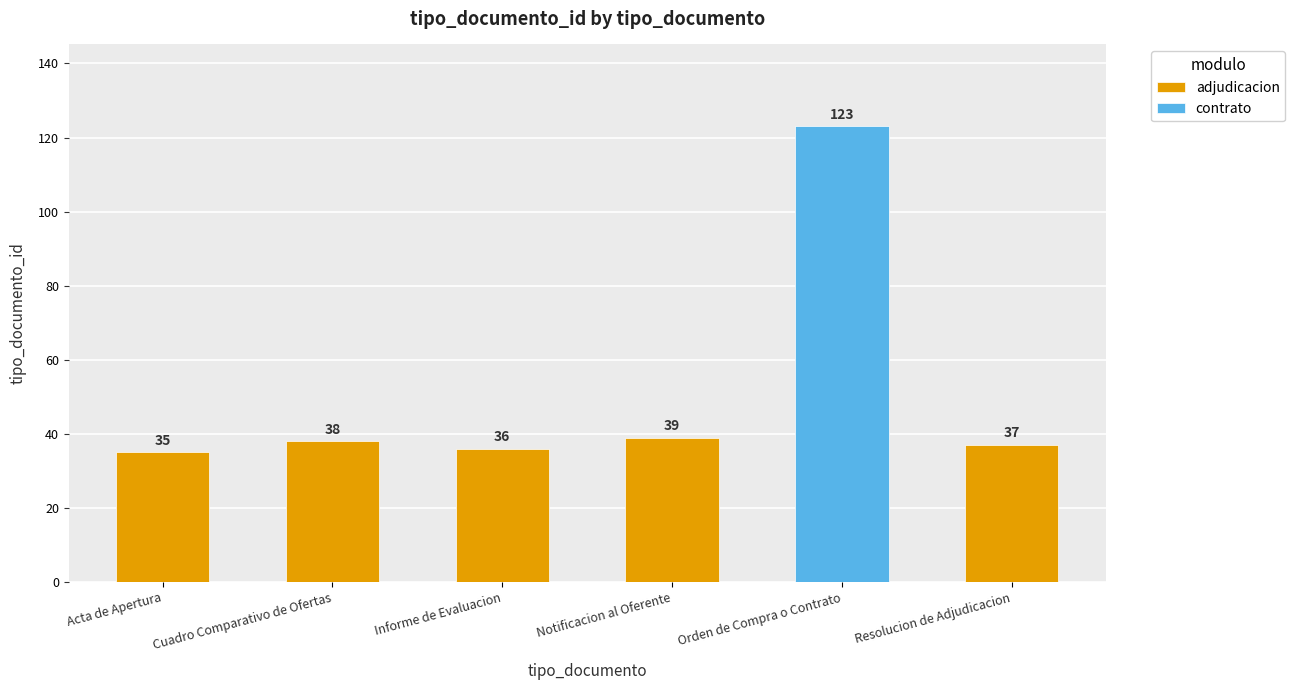

List the labels in order of value, smallest first.

Acta de Apertura, Informe de Evaluacion, Resolucion de Adjudicacion, Cuadro Comparativo de Ofertas, Notificacion al Oferente, Orden de Compra o Contrato